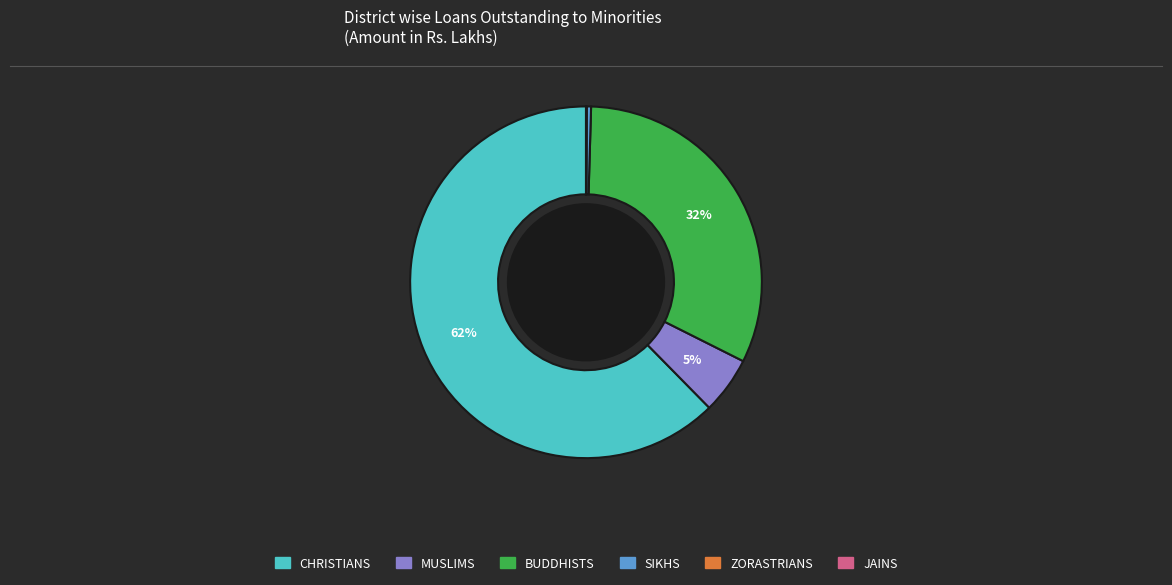

Does any single category account for the majority?

Yes